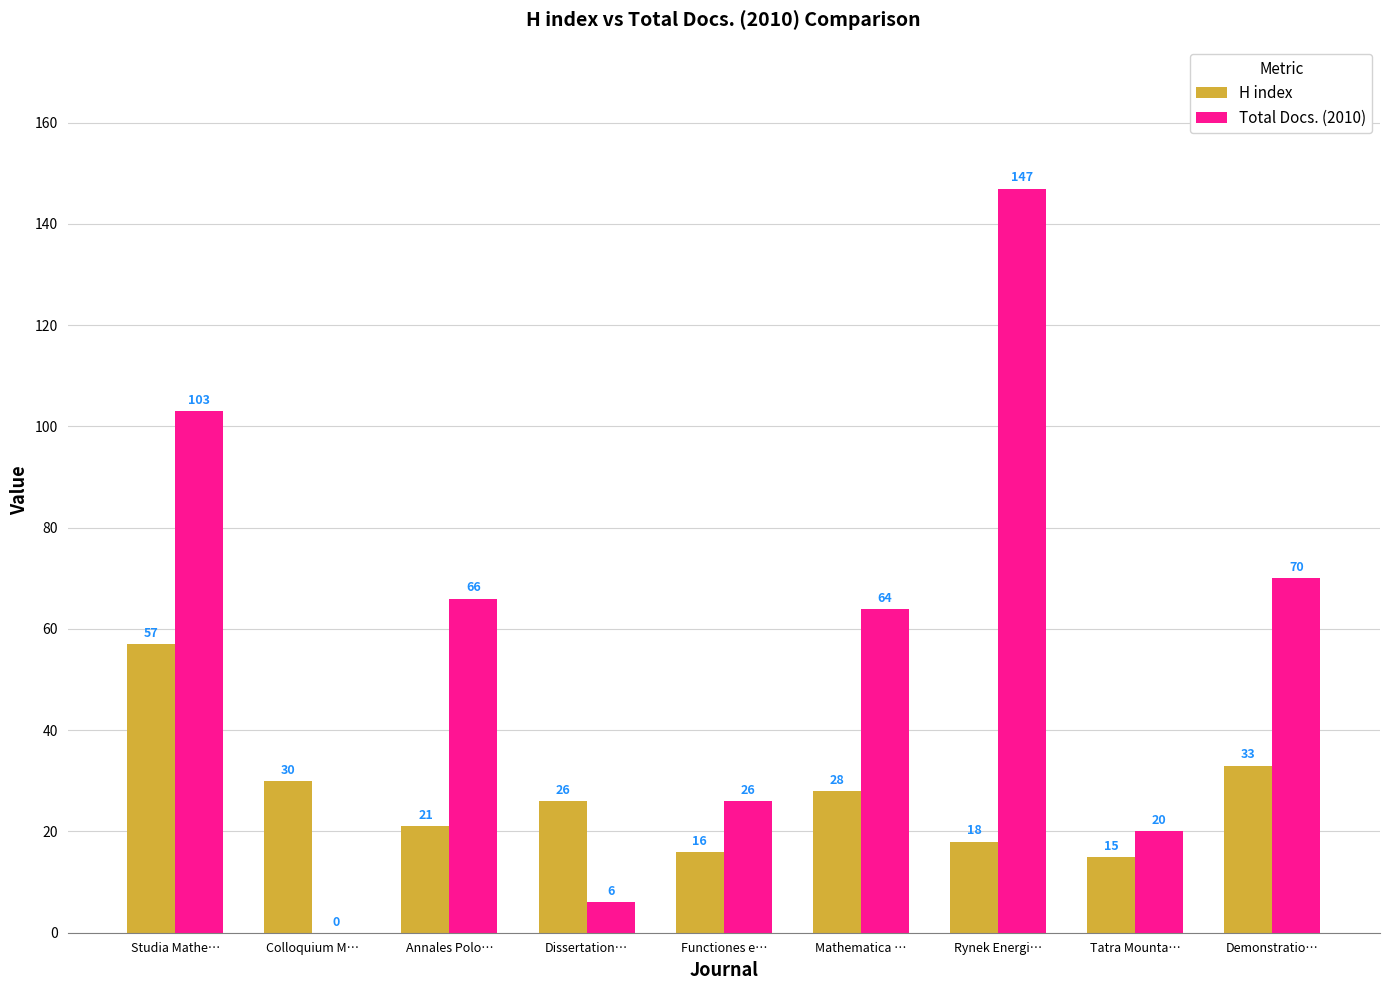

True or false: Total Docs. (2010) has a value of -74 at Colloquium M….

False